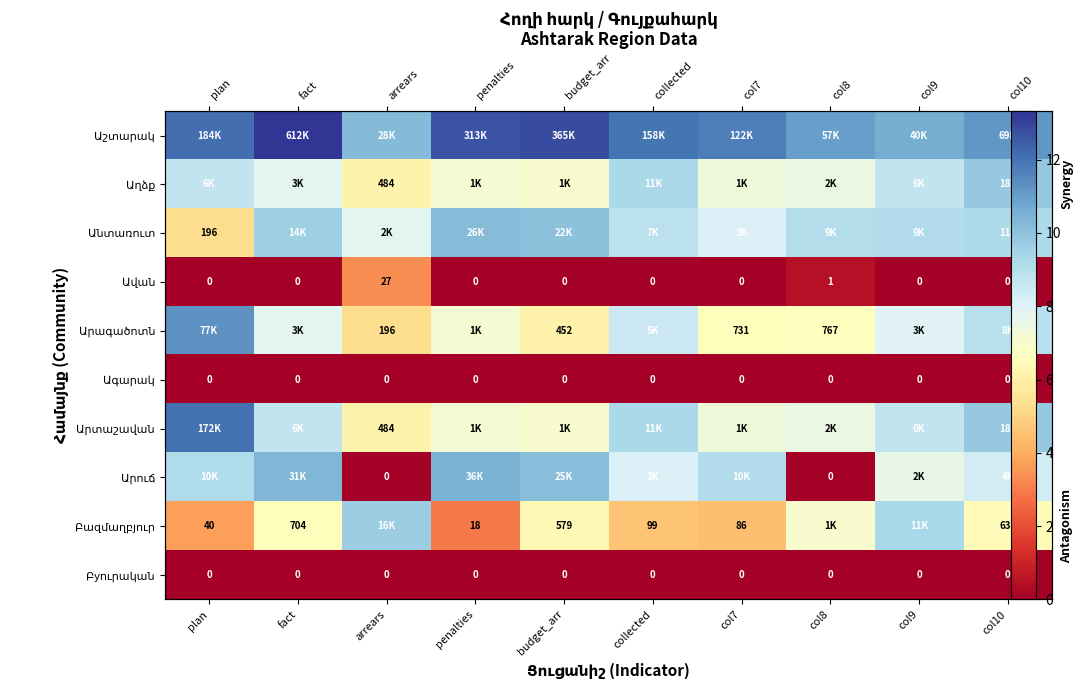

True or false: Բազմաղբյուր has a value of 4.6 at collected.

True